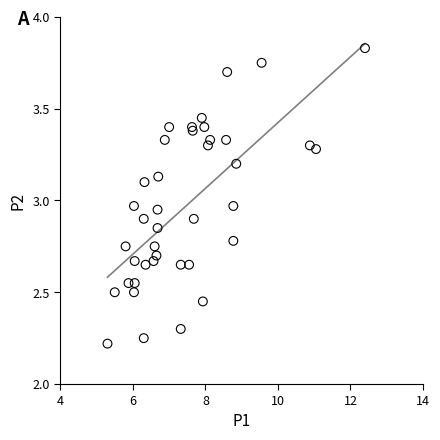

What is the range of X values (max minus min)?

7.1